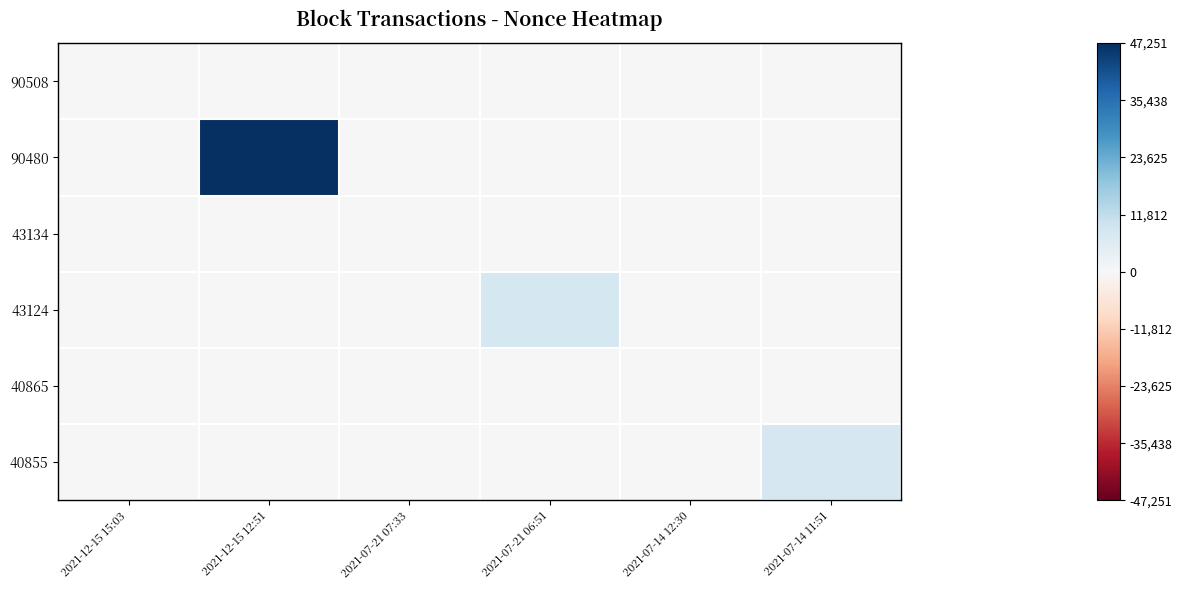

At which category is the sum across all series the highest?

2021-12-15 12:51